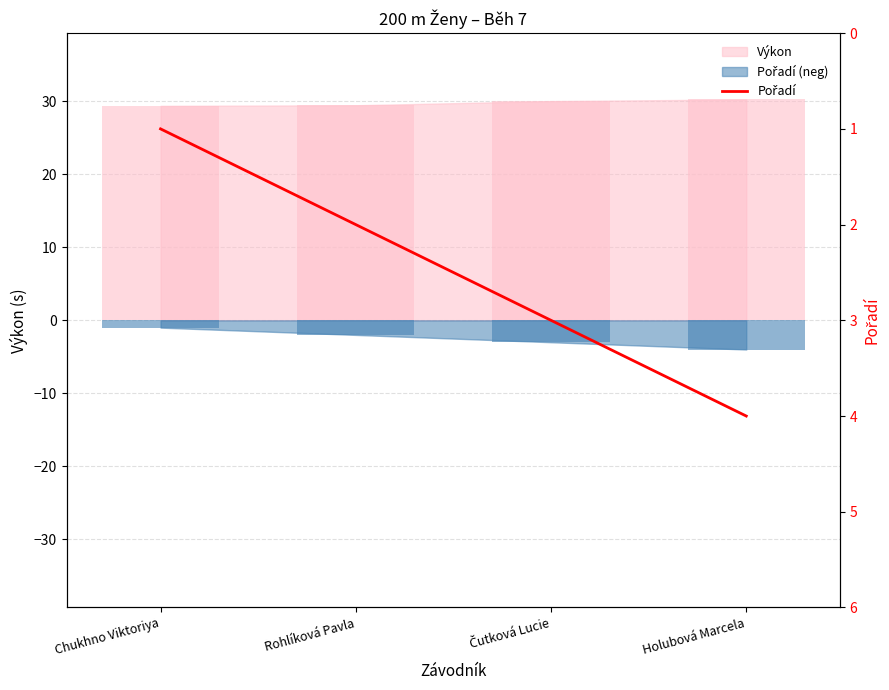

List the labels in order of value, largest first.

Holubová Marcela, Čutková Lucie, Rohlíková Pavla, Chukhno Viktoriya